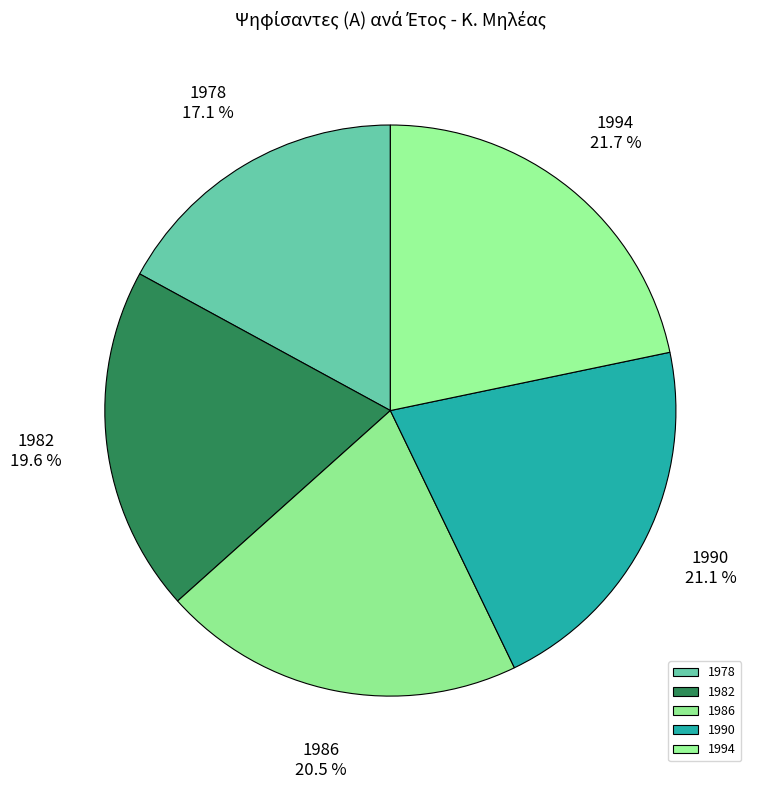

Rank the categories by value from highest to lowest.

1994, 1990, 1986, 1982, 1978